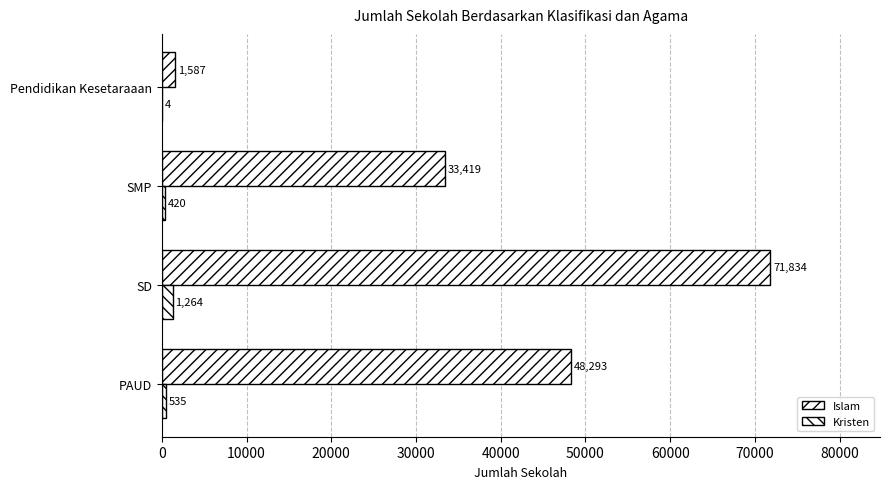

Reading left to right, extract all data points from this chart.

Islam: 48293	71834	33419	1587
Kristen: 535	1264	420	4